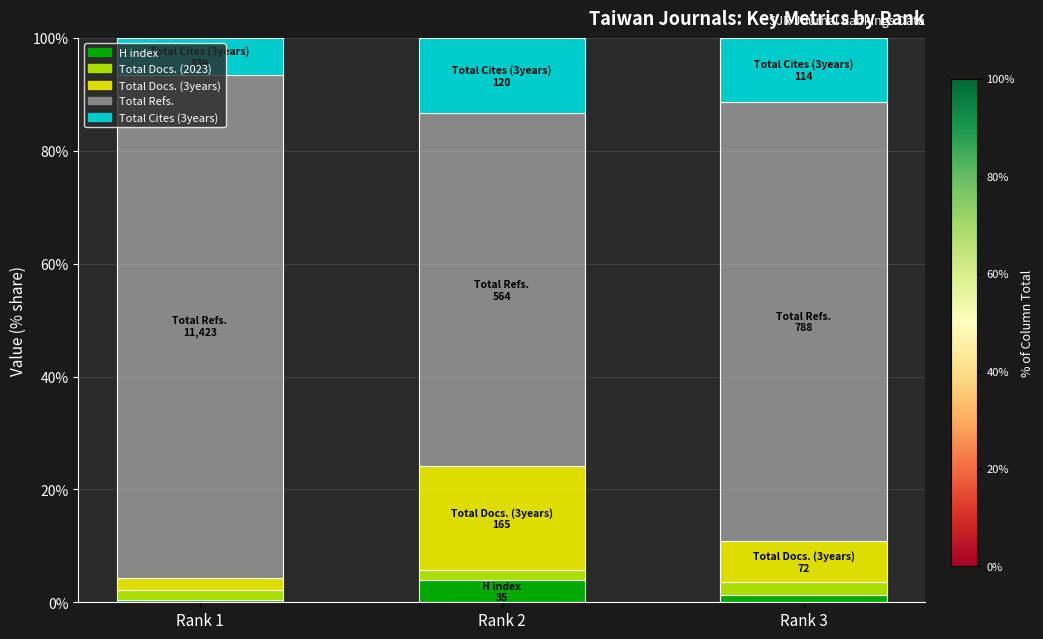

How many bars are there in total?

3